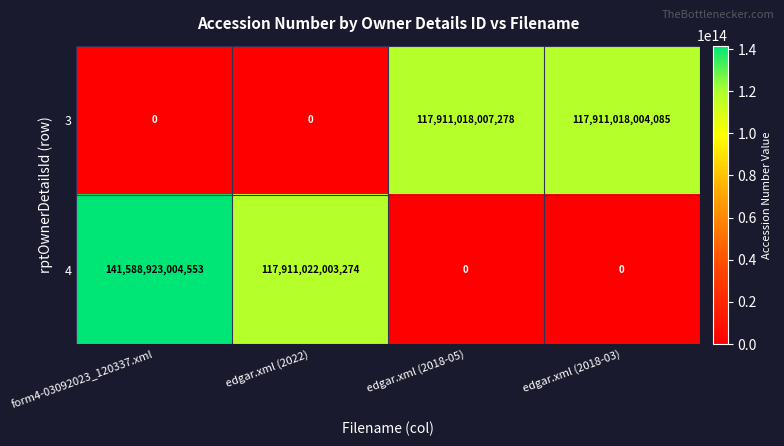

Where is 4 nearest to the value 70794461502276?

edgar.xml (2022)